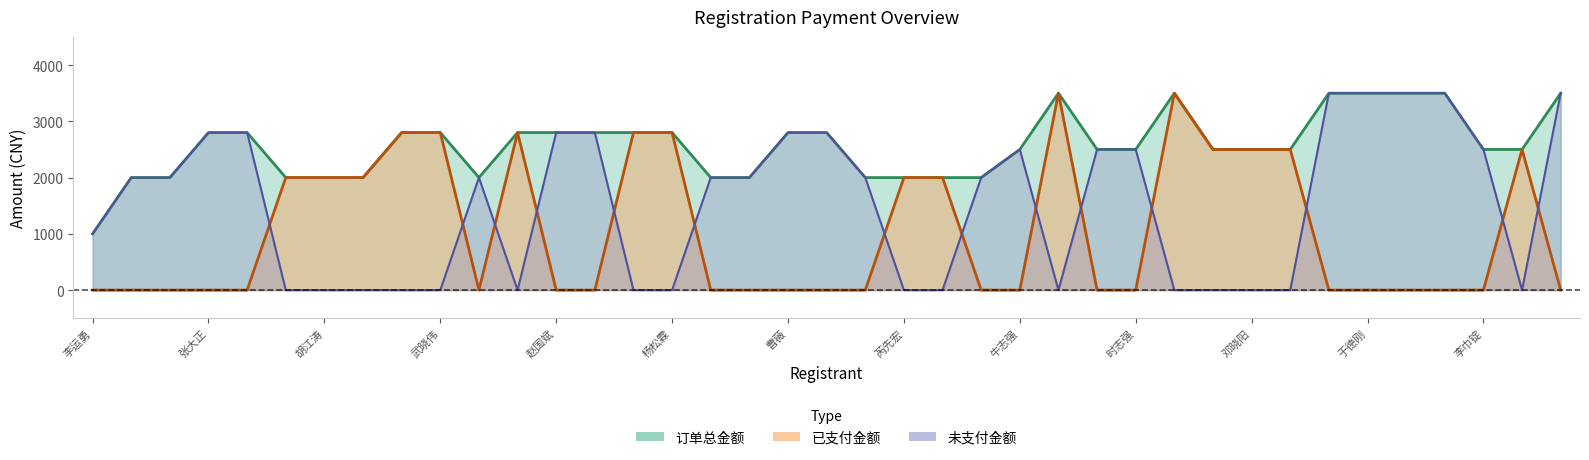

Reading right to left, what are all the values shown in this chart?

已支付金额: 0	2500	0	0	0	0	0	2500	2500	2500	3500	0	0	3500	0	0	2000	2000	0	0	0	0	0	2800	2800	0	0	2800	0	2800	2800	2000	2000	2000	0	0	0	0	0
未支付金额: 3500	0	2500	3500	3500	3500	3500	0	0	0	0	2500	2500	0	2500	2000	0	0	2000	2800	2800	2000	2000	0	0	2800	2800	0	2000	0	0	0	0	0	2800	2800	2000	2000	1000
订单总金额: 3500	2500	2500	3500	3500	3500	3500	2500	2500	2500	3500	2500	2500	3500	2500	2000	2000	2000	2000	2800	2800	2000	2000	2800	2800	2800	2800	2800	2000	2800	2800	2000	2000	2000	2800	2800	2000	2000	1000